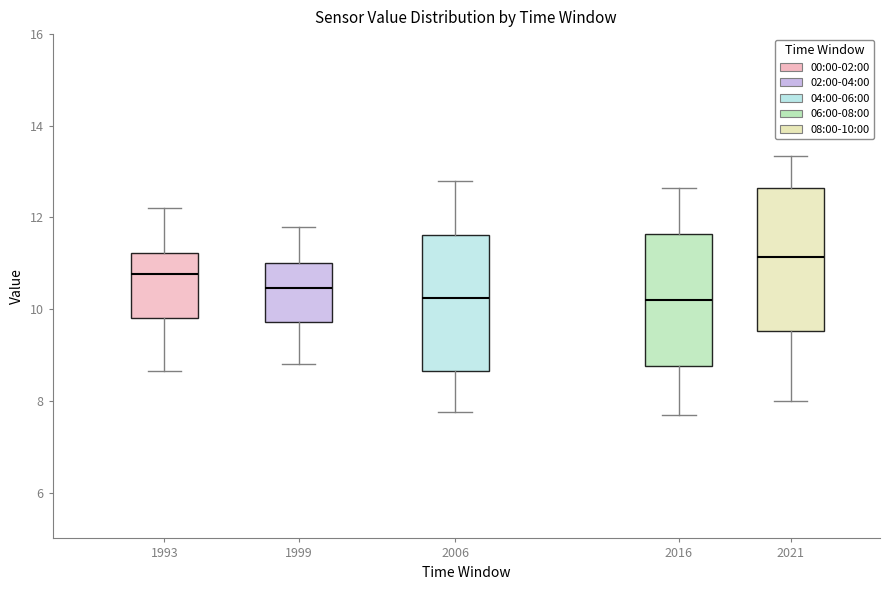

Which box's median line is the highest?

2021